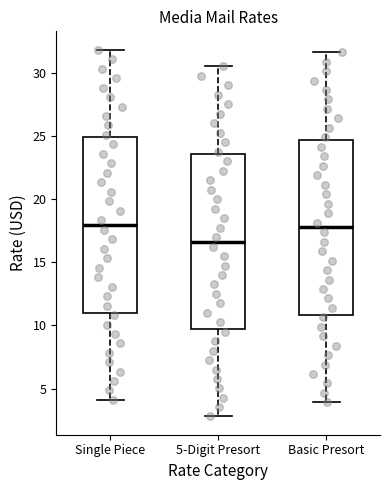

Reading left to right, read every box against the y-axis: the position of its median line, the range the box covers, and the ends of its whiskers. The values are not printed on the chart, so give them approximately, as read against the axis.

Single Piece: median 18.0, box 11.0 to 25.0, whiskers 4.0 to 32.0
5-Digit Presort: median 16.5, box 9.5 to 23.5, whiskers 3.0 to 30.5
Basic Presort: median 18.0, box 11.0 to 24.5, whiskers 4.0 to 31.5